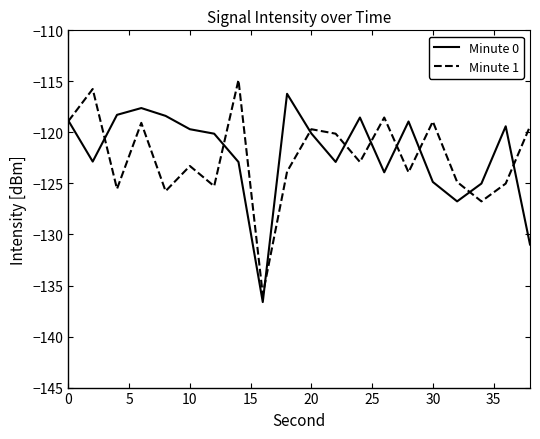

What is the minimum value shown in the chart?

-136.6